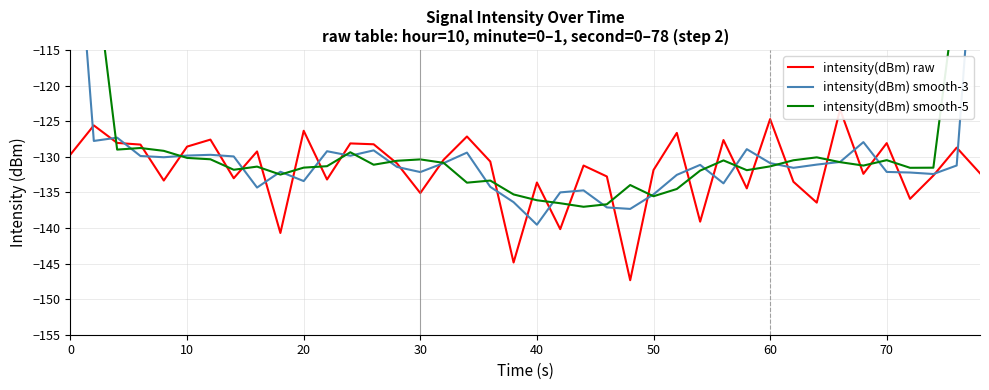

What is the average value of the intensity(dBm) smooth-5 series?

-127.9